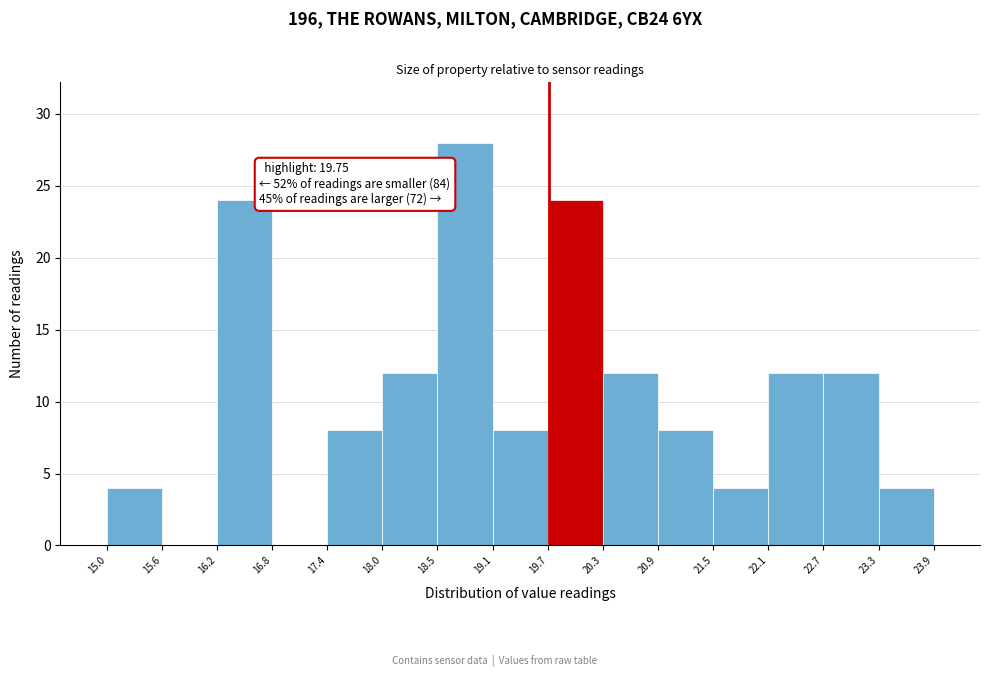

Over which range of the x-axis is the bar tallest?

18.5 to 19.1